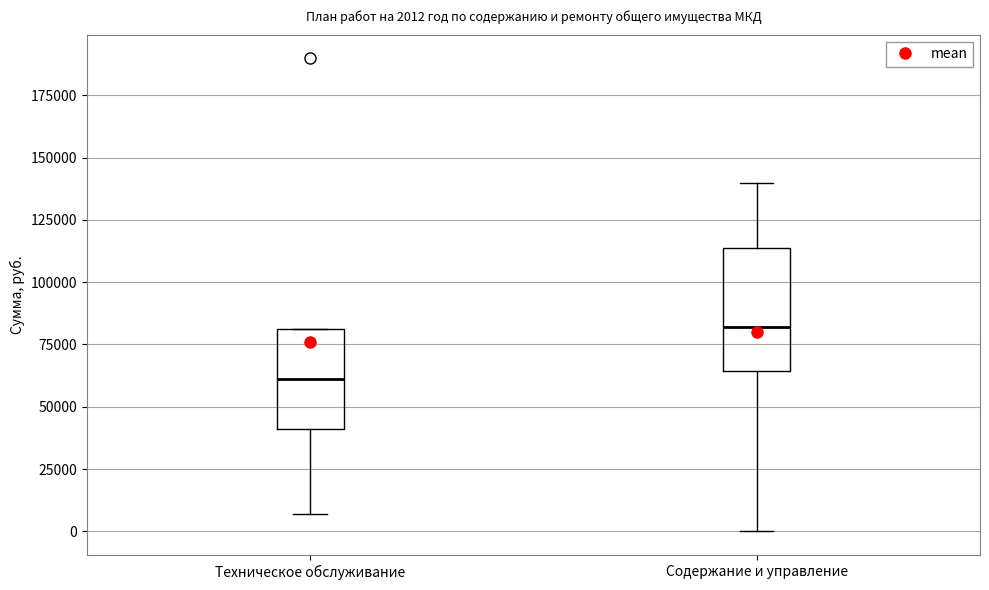

Which box is the tallest, from its lower edge to its upper edge?

Содержание и управление